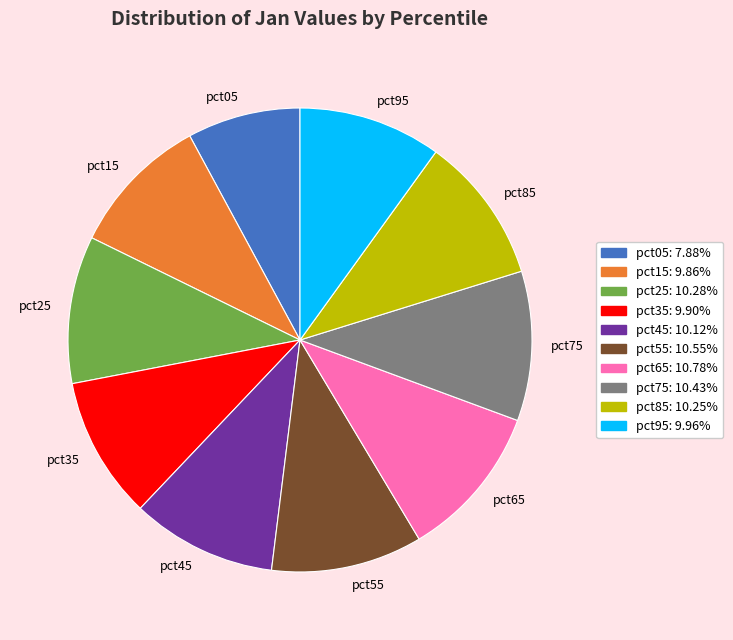

Do pct05 and pct65 together represent more than half of the pie?

No